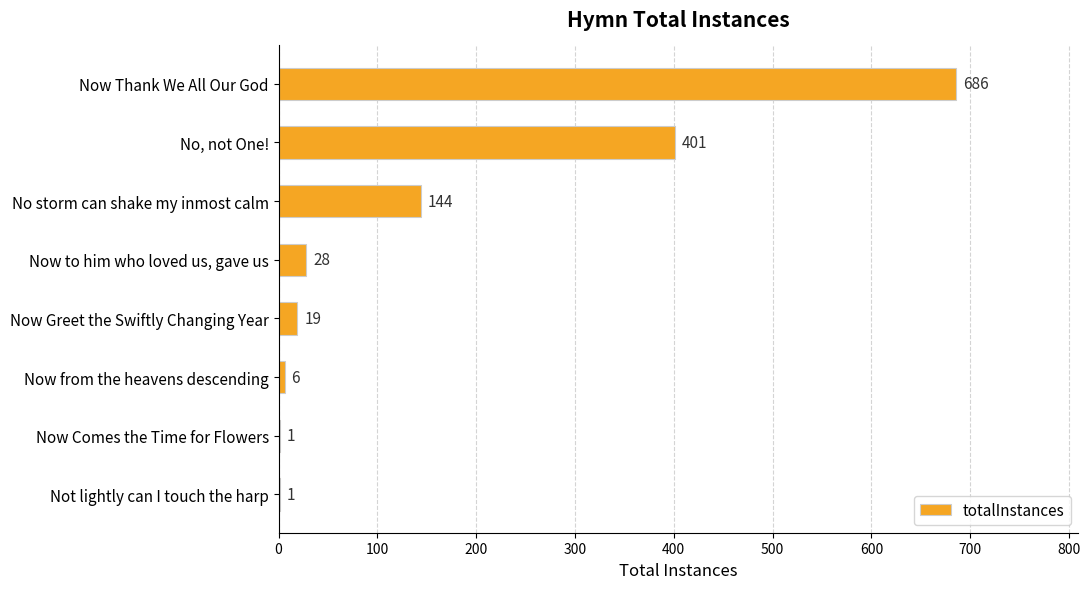

What is the sum of the values at Now Comes the Time for Flowers and Now to him who loved us, gave us?

29